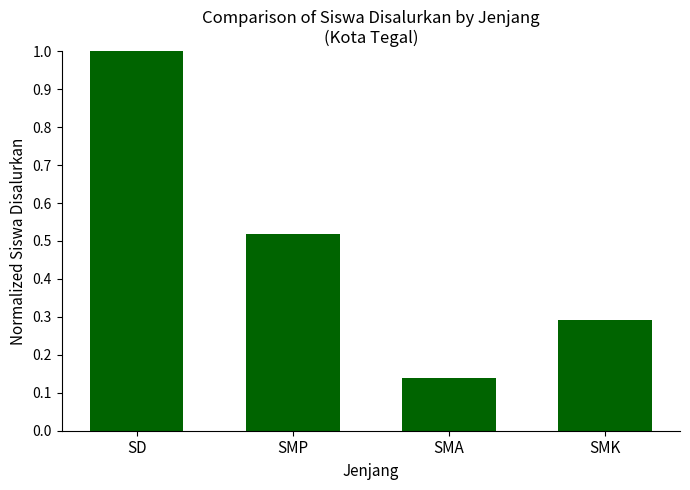

What is the maximum value shown in the chart?

1.0